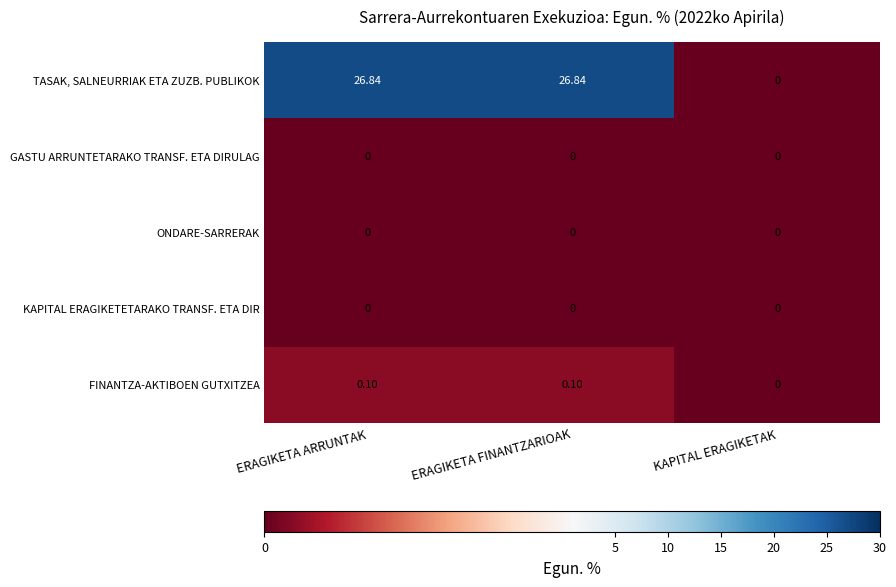

Where is TASAK, SALNEURRIAK ETA ZUZB. PUBLIKOK nearest to the value 13?

KAPITAL ERAGIKETAK